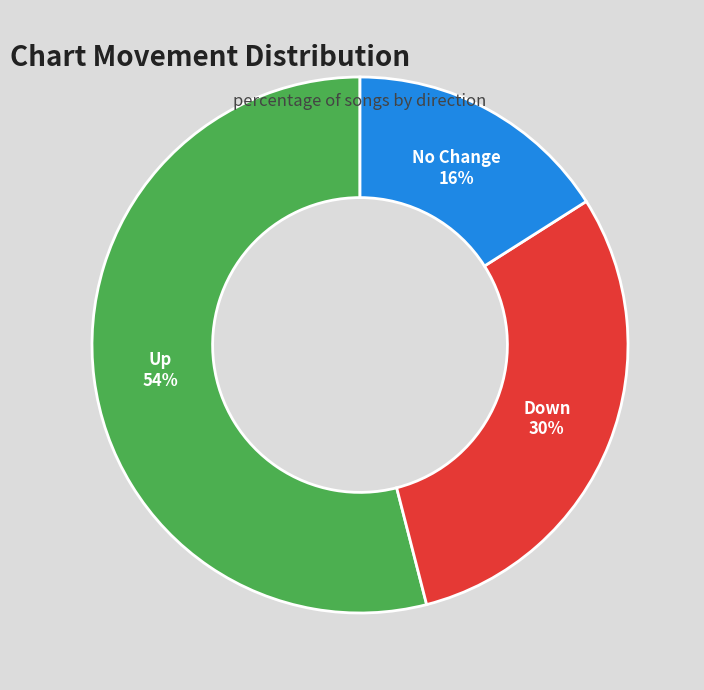

Count the number of slices in the pie.

3